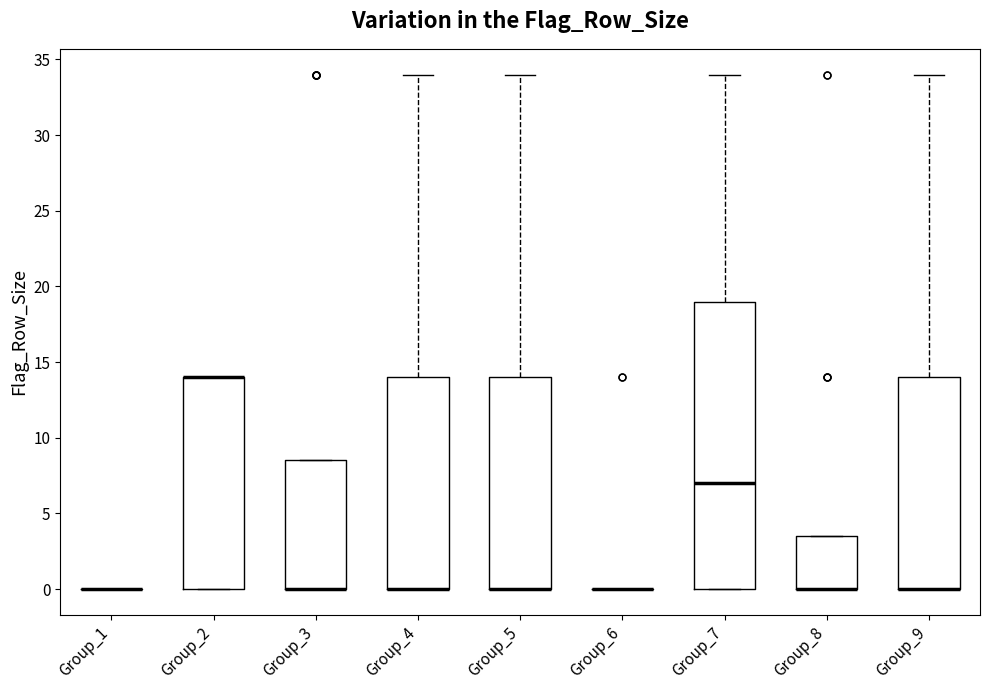

Reading left to right, transcribe this box plot: for each box, give where its median line is, the range the box spans, and where its two whiskers end, as read against the y-axis. The values are not printed on the chart, so give them approximately, as read against the axis.

Group_1: box collapsed to a line at 0.0, whiskers 0.0 to 0.0
Group_2: median 14.0 (drawn on the box's upper edge), box 0.0 to 14.0, whiskers 0.0 to 14.0
Group_3: median 0.0 (drawn on the box's lower edge), box 0.0 to 8.5, whiskers 0.0 to 8.5
Group_4: median 0.0 (drawn on the box's lower edge), box 0.0 to 14.0, whiskers 0.0 to 34.0
Group_5: median 0.0 (drawn on the box's lower edge), box 0.0 to 14.0, whiskers 0.0 to 34.0
Group_6: box collapsed to a line at 0.0, whiskers 0.0 to 0.0
Group_7: median 7.0, box 0.0 to 19.0, whiskers 0.0 to 34.0
Group_8: median 0.0 (drawn on the box's lower edge), box 0.0 to 3.5, whiskers 0.0 to 3.5
Group_9: median 0.0 (drawn on the box's lower edge), box 0.0 to 14.0, whiskers 0.0 to 34.0